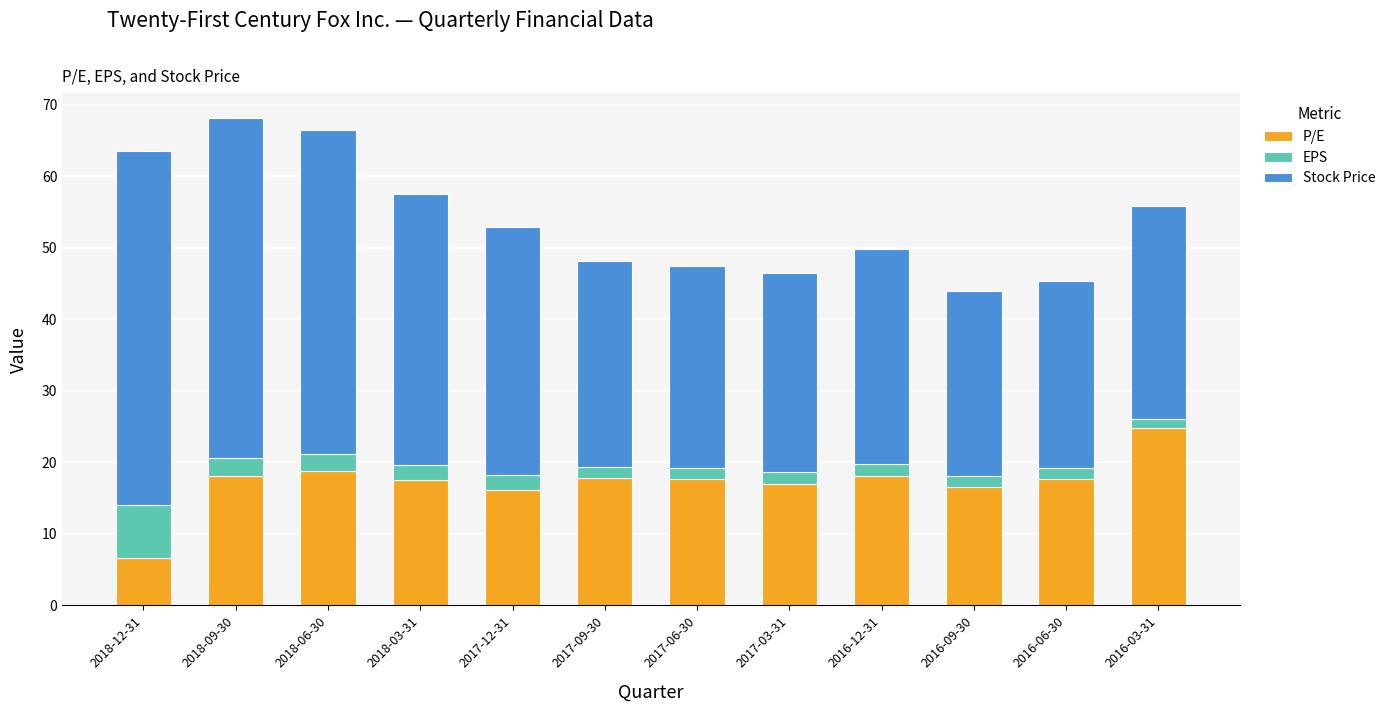

Which category has the lowest value in the P/E series?

2018-12-31